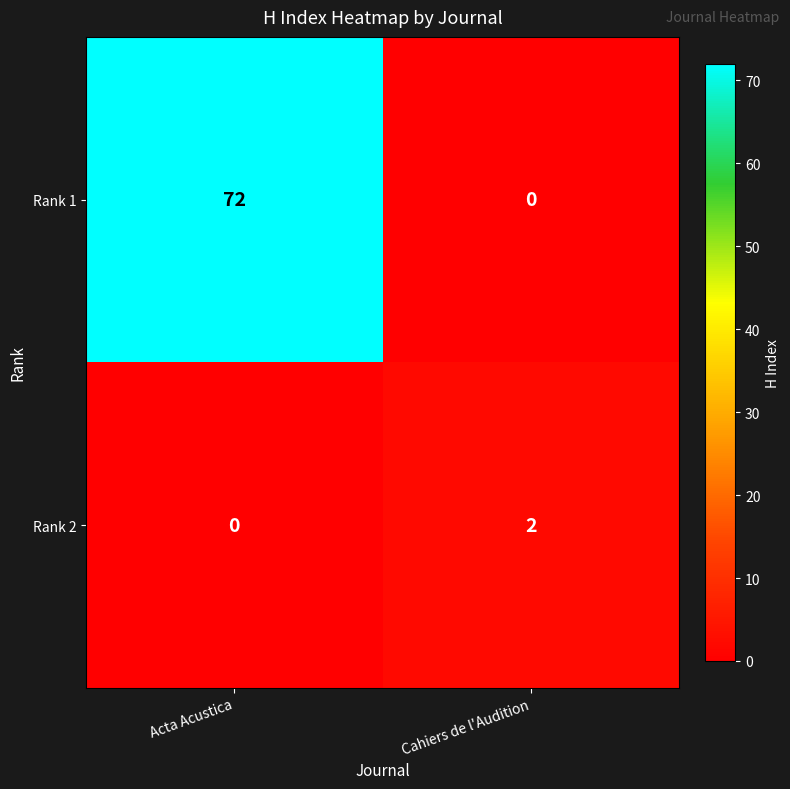

What is the difference between the maximum and minimum values in the Rank 1 series?

72